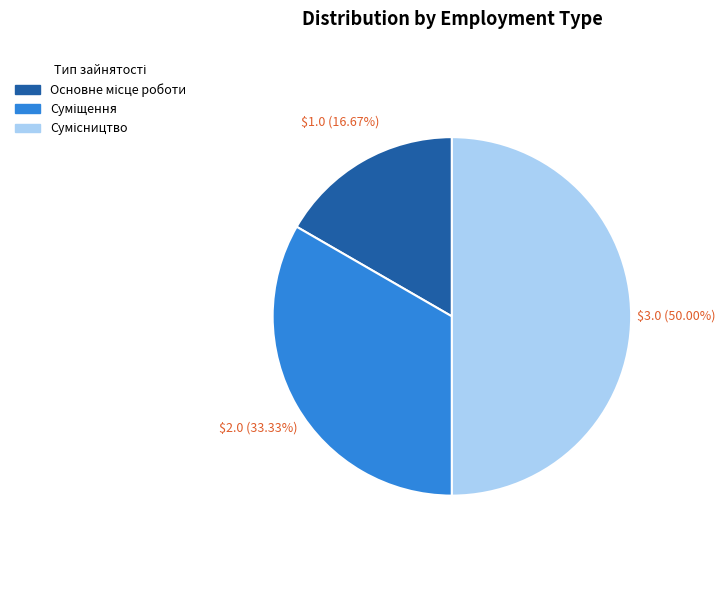

Between Основне місце роботи and Сумісництво, which is larger?

Сумісництво